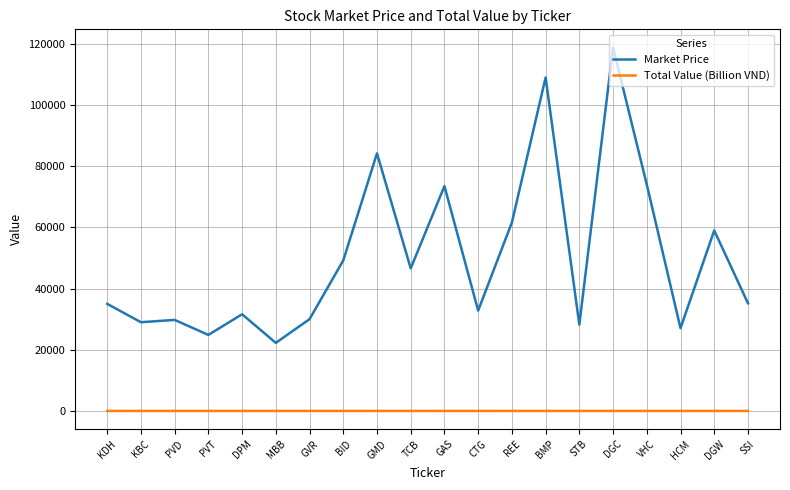

What are all the series names shown in the legend?

Market Price, Total Value (Billion VND)